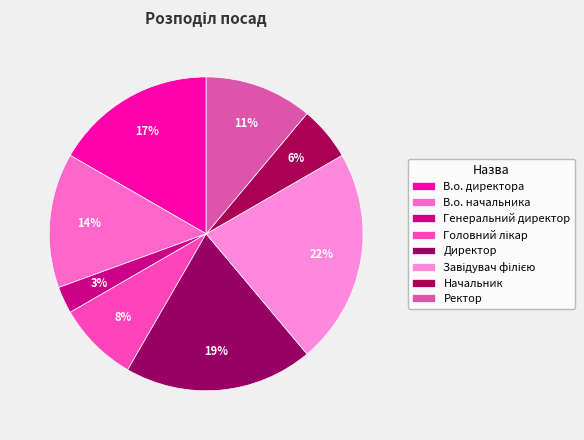

What is the smallest slice in the pie chart?

Генеральний директор